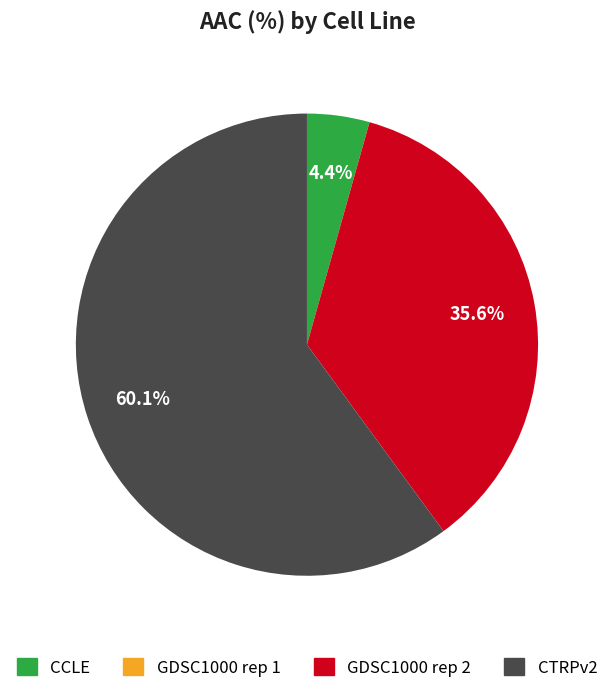

Is the sum of CCLE and GDSC1000 rep 2 greater than half?

No